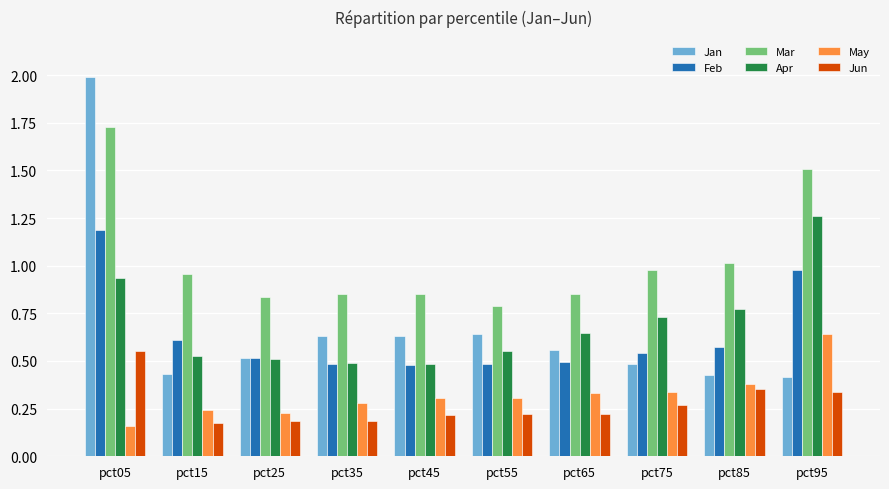

At which category is the sum across all series the highest?

pct05